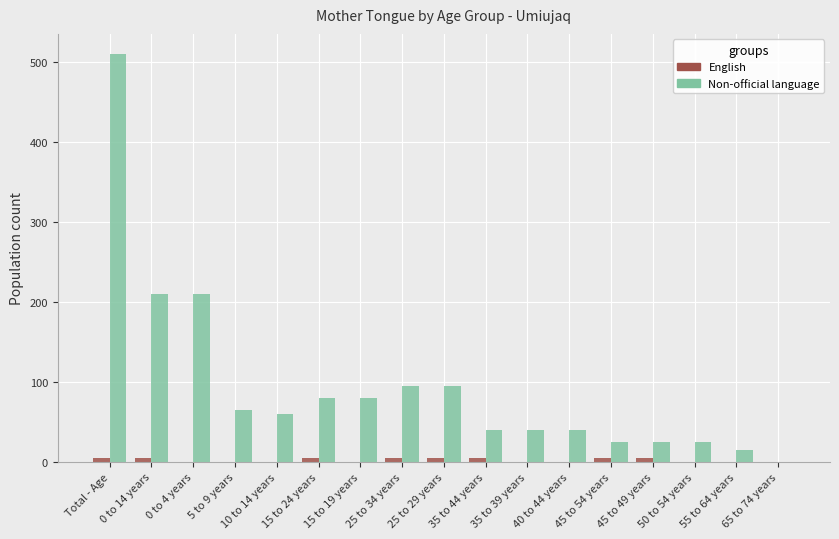

At which category is the sum across all series the highest?

Total - Age